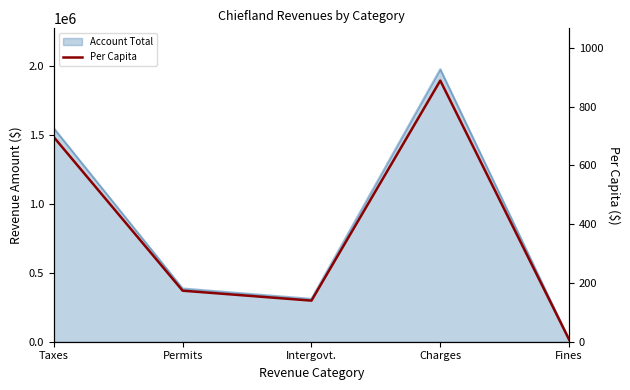

Reading right to left, what are all the values shown in this chart?

Fines=7.3	Charges=888.3	Intergovt.=139.8	Permits=173.6	Taxes=695.9